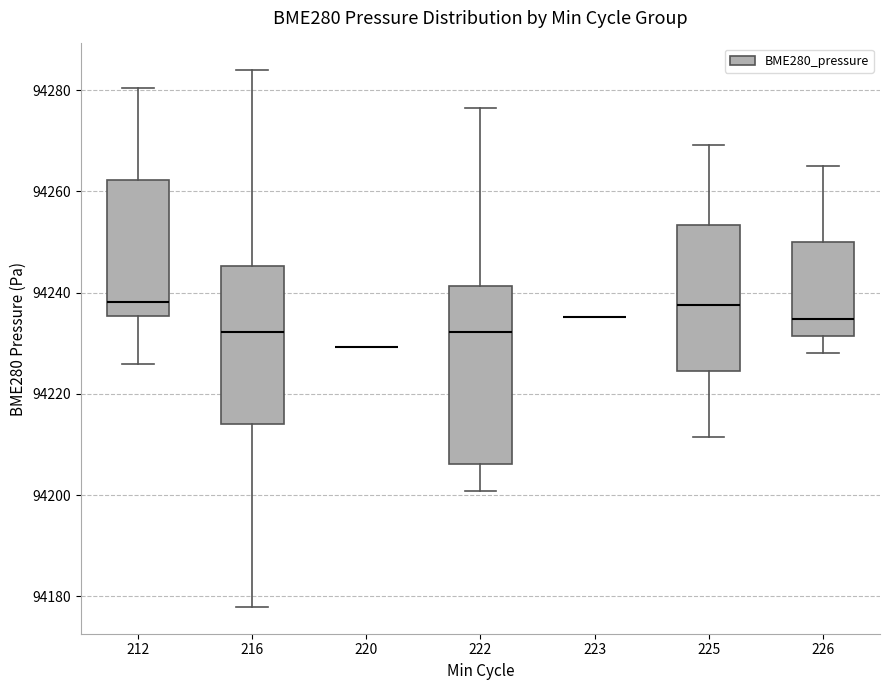

Which box is the tallest, from its lower edge to its upper edge?

222